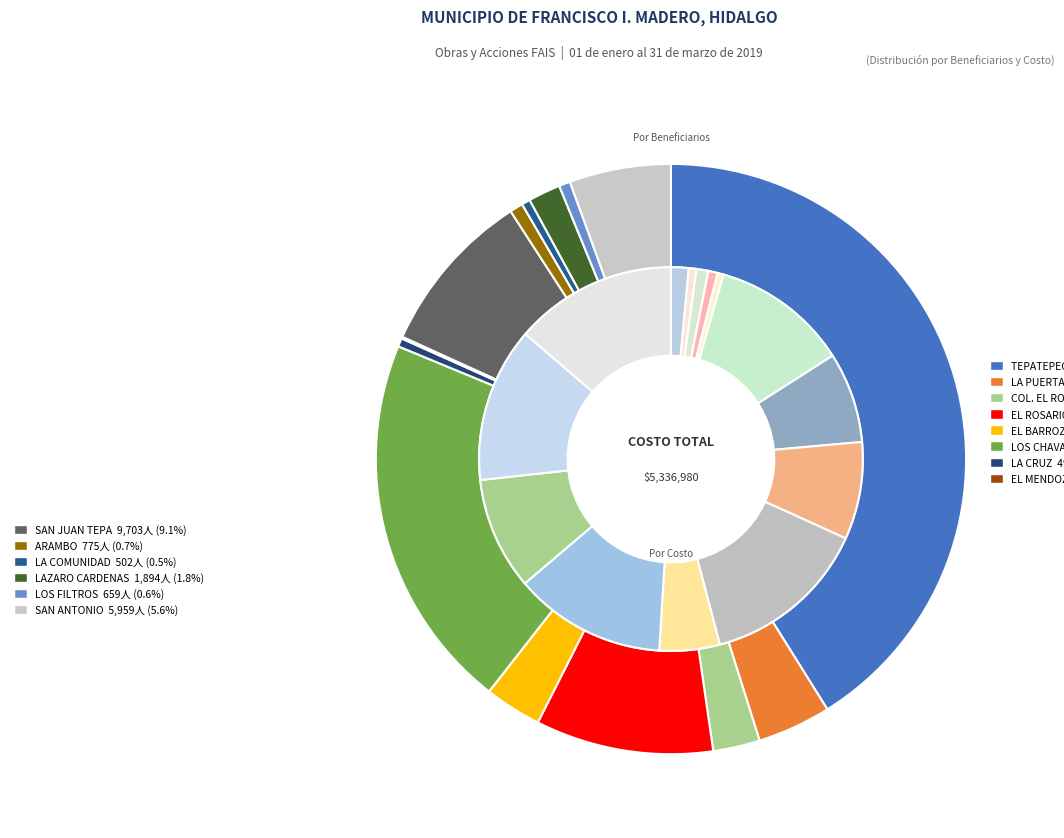

What is the total percentage of SAN JUAN TEPA and EL MENDOZA?

9.2%